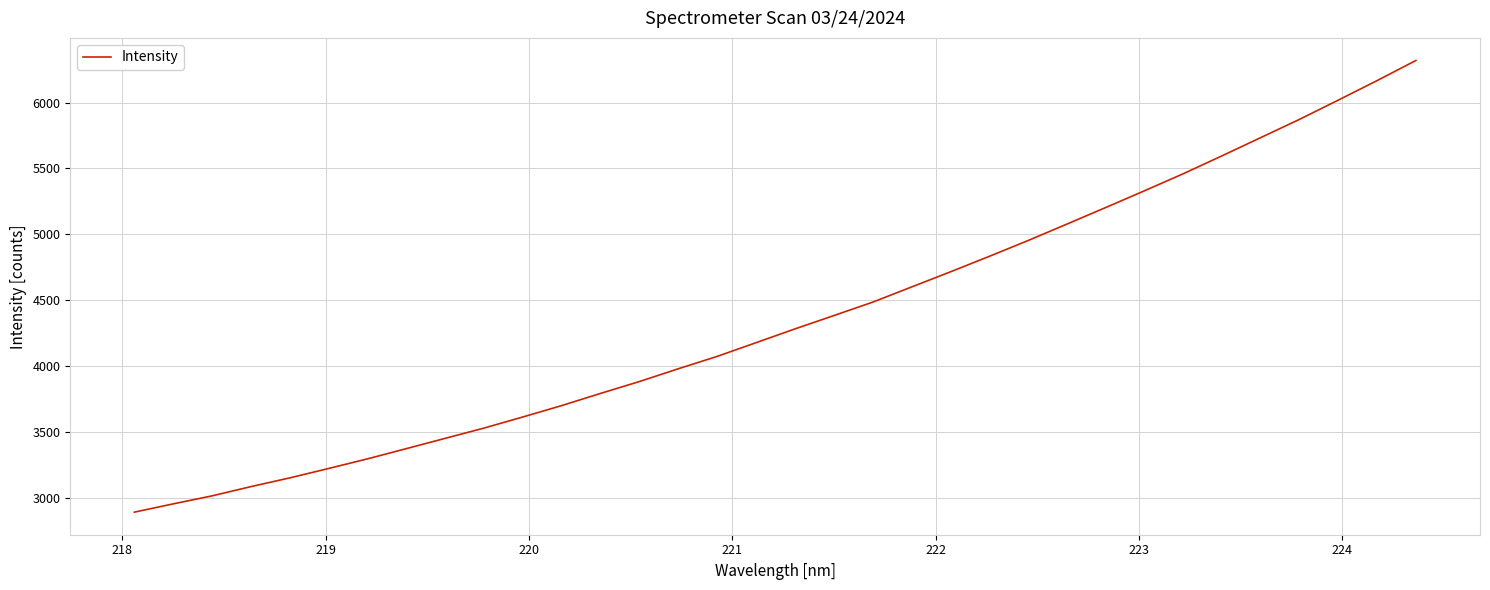

What is the smallest value displayed?

2890.6